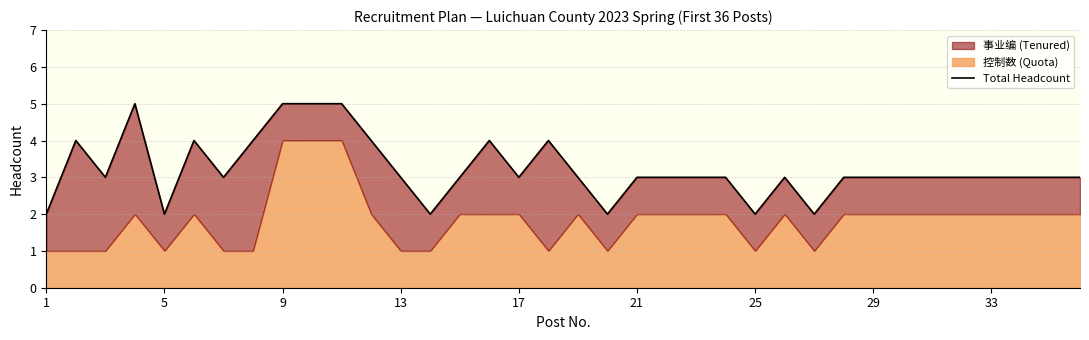

How many lines are shown in the chart?

1